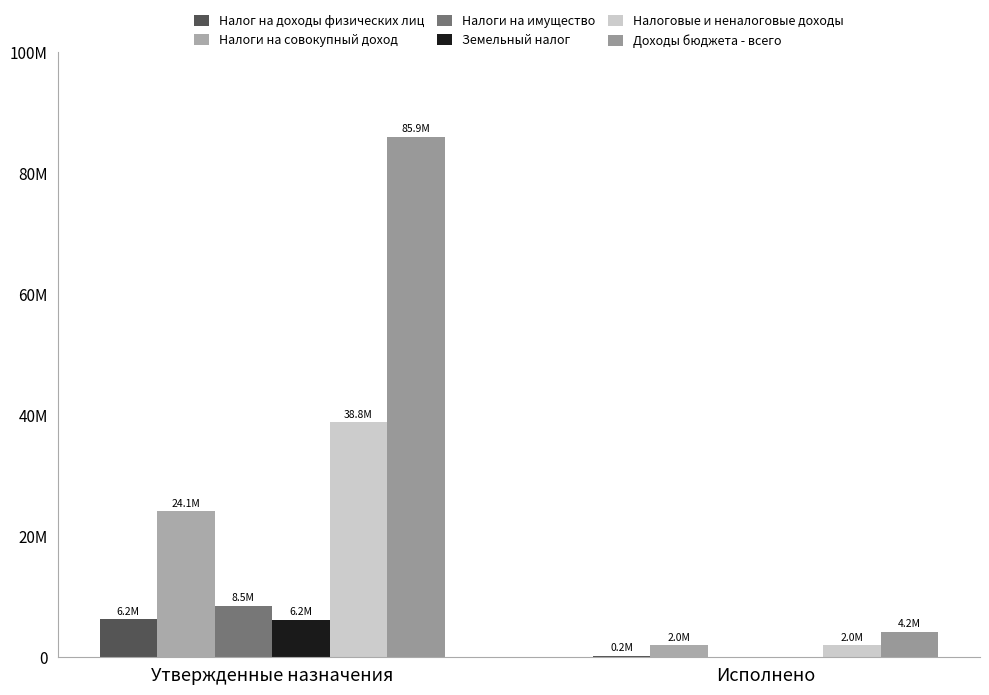

Are the bars horizontal?

No